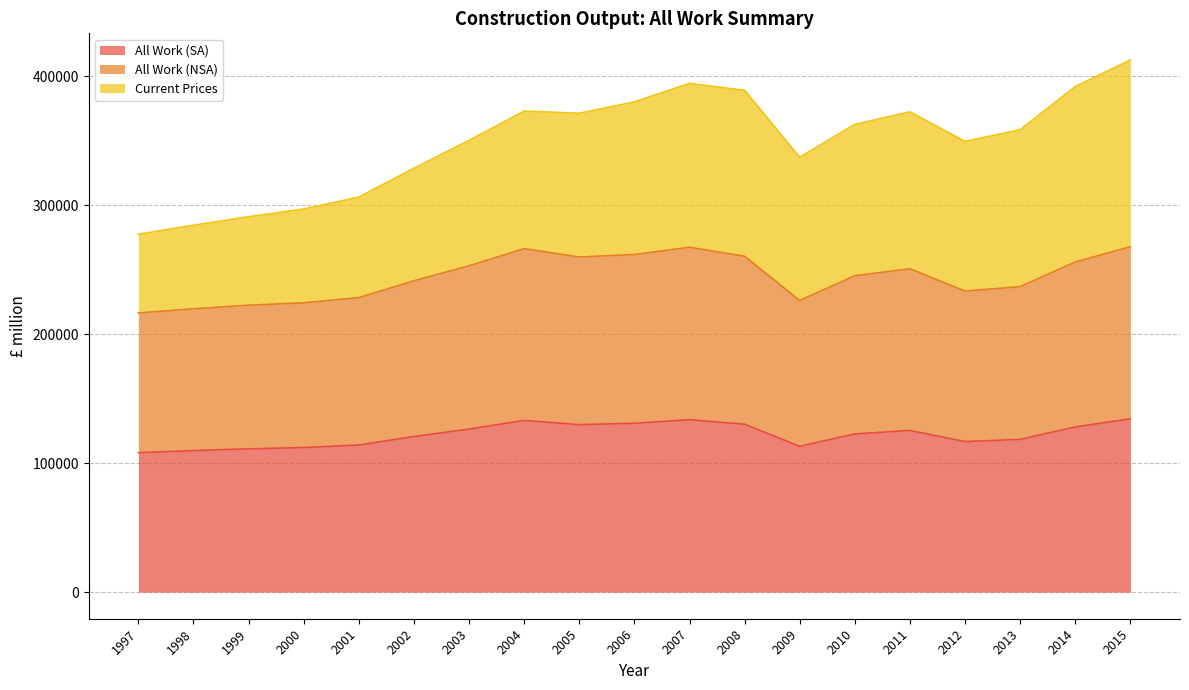

Which has a higher value, 2008 or 2014?

2008